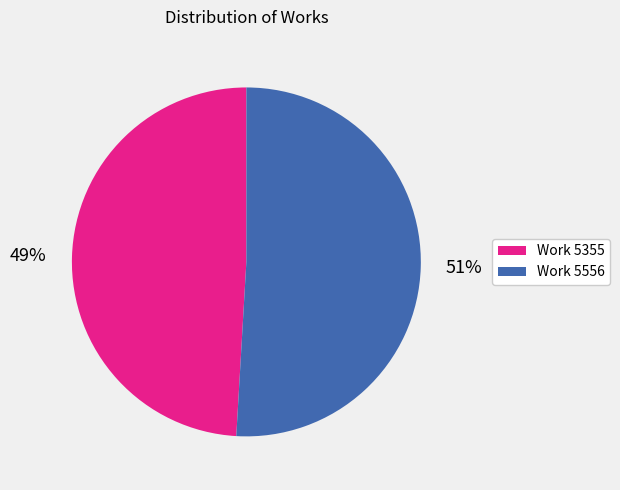

How many slices are in this pie chart?

2